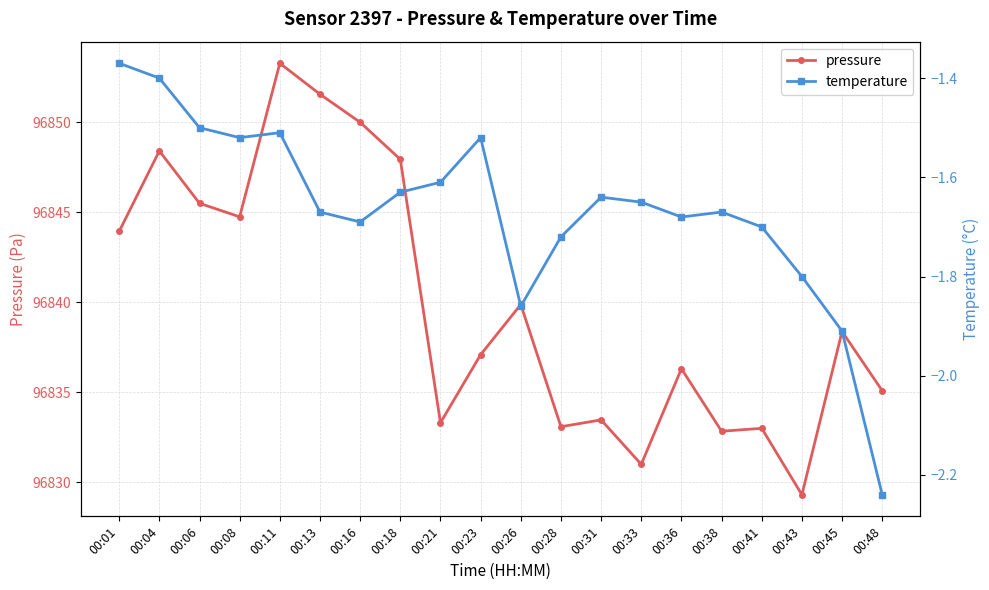

True or false: temperature and pressure intersect in this chart.

False